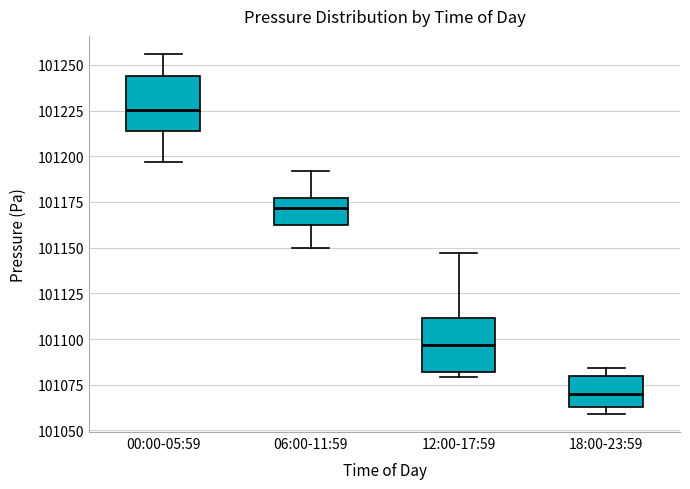

Reading left to right, transcribe this box plot: for each box, give where its median line is, the range the box spans, and where its two whiskers end, as read against the y-axis. The values are not printed on the chart, so give them approximately, as read against the axis.

00:00-05:59: median 101225, box 101215 to 101245, whiskers 101195 to 101255
06:00-11:59: median 101170, box 101165 to 101175, whiskers 101150 to 101190
12:00-17:59: median 101095, box 101080 to 101110, whiskers 101080 (just below the box's lower edge) to 101145
18:00-23:59: median 101070, box 101065 to 101080, whiskers 101060 to 101085